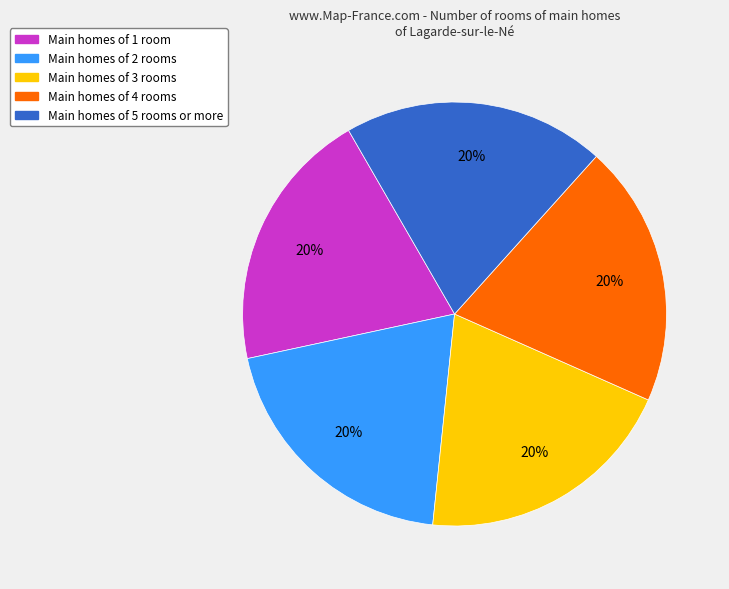

Approximately how many times larger is the value at Main homes of 5 rooms or more compared to Main homes of 2 rooms?

1.0